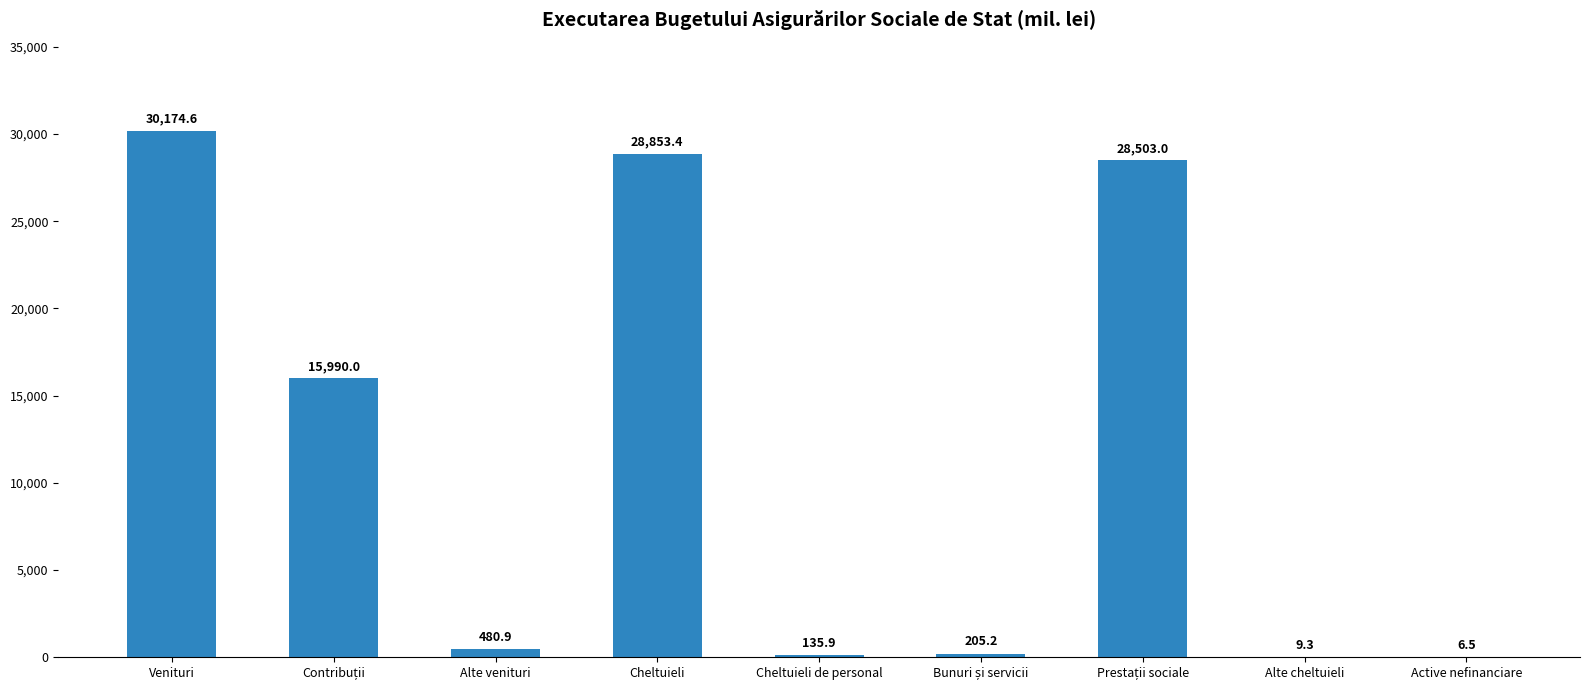

Where does the data first go above 480?

Venituri